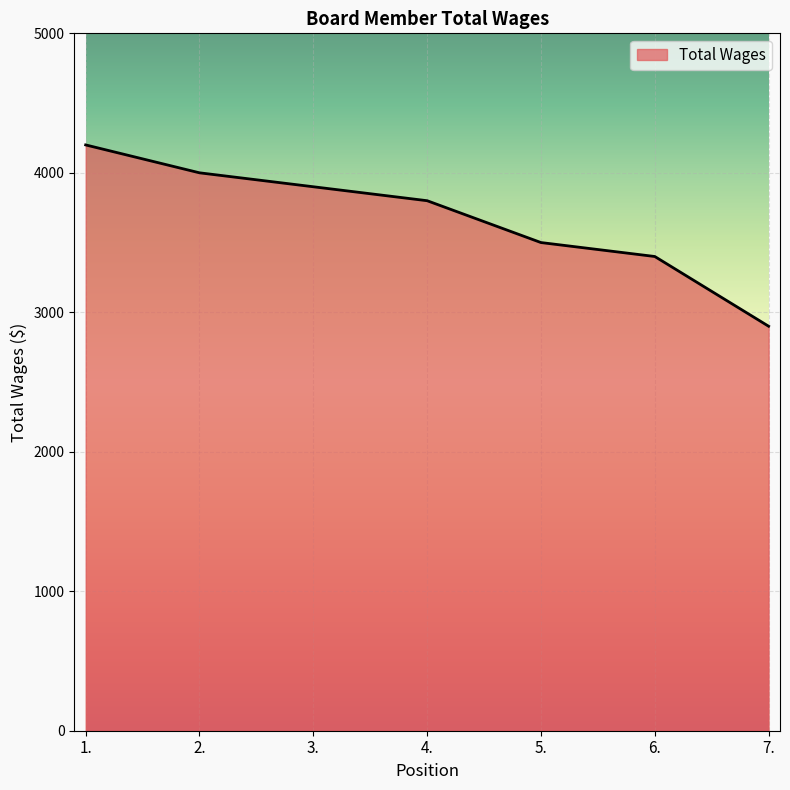

List the labels in order of value, smallest first.

7., 6., 5., 4., 3., 2., 1.